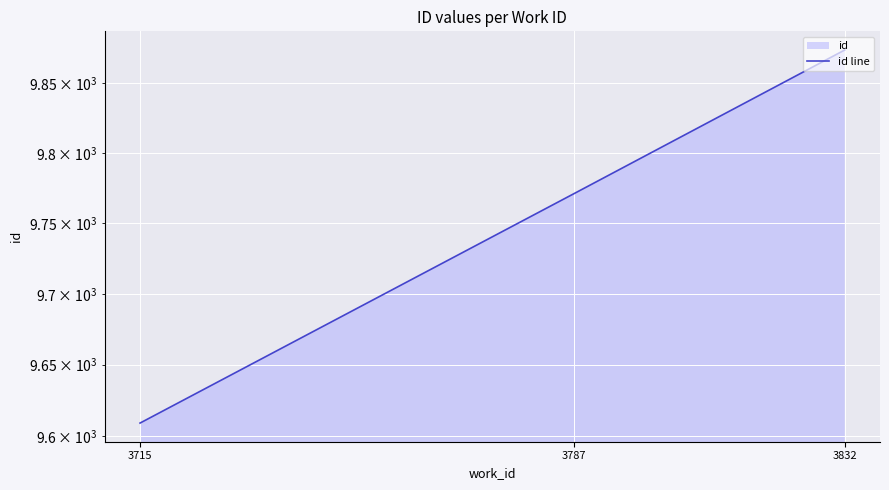

What is the change in value from 3787 to 3832?

+103